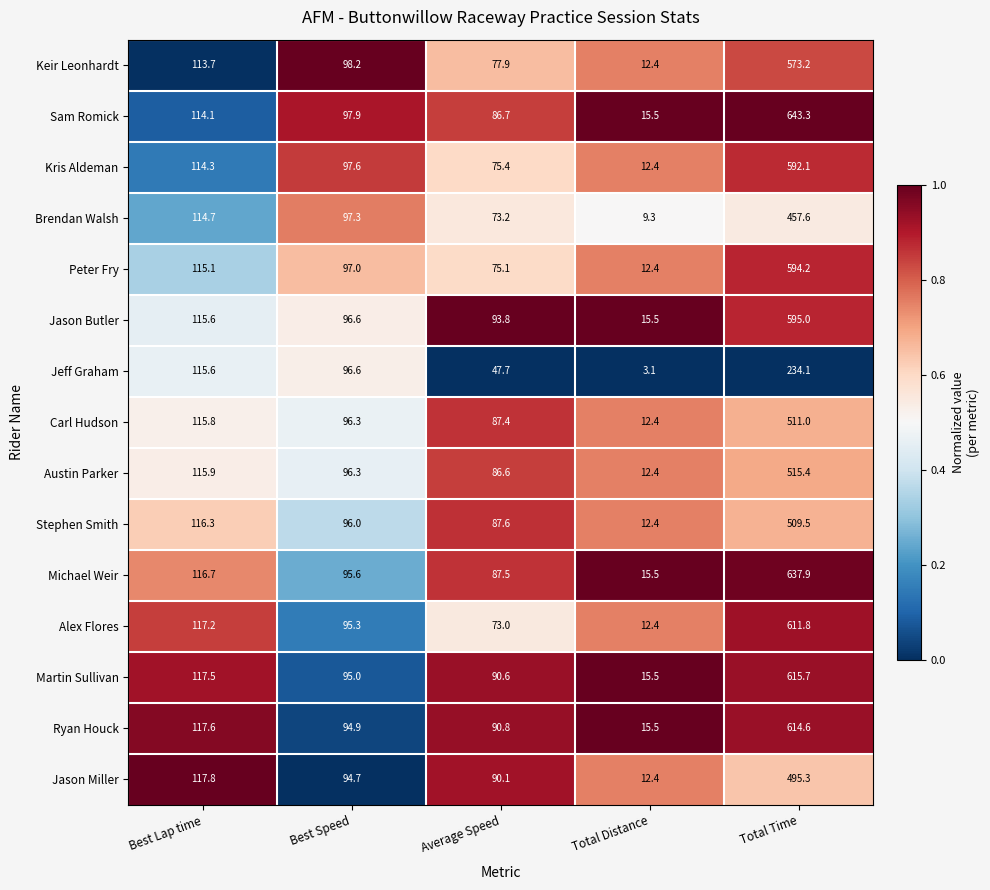

What is the difference between the second highest and minimum values in the Jason Miller series?

105.4